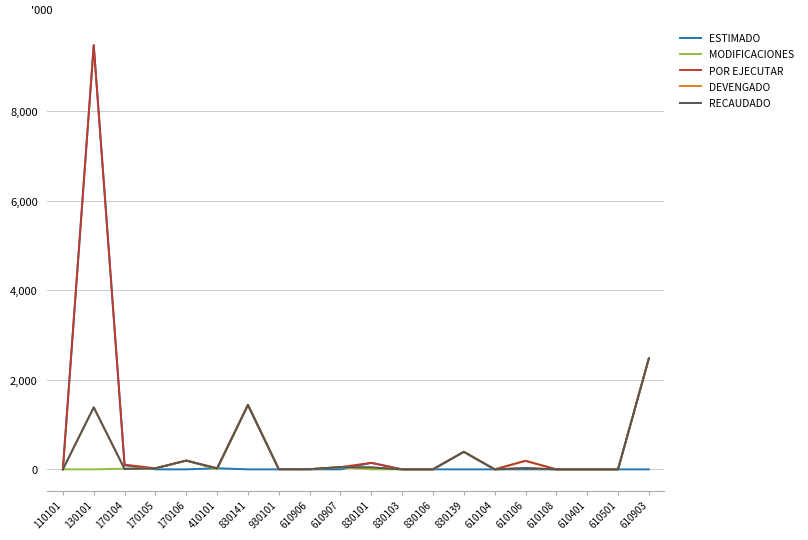

Is this an area chart (filled region under the line)?

No